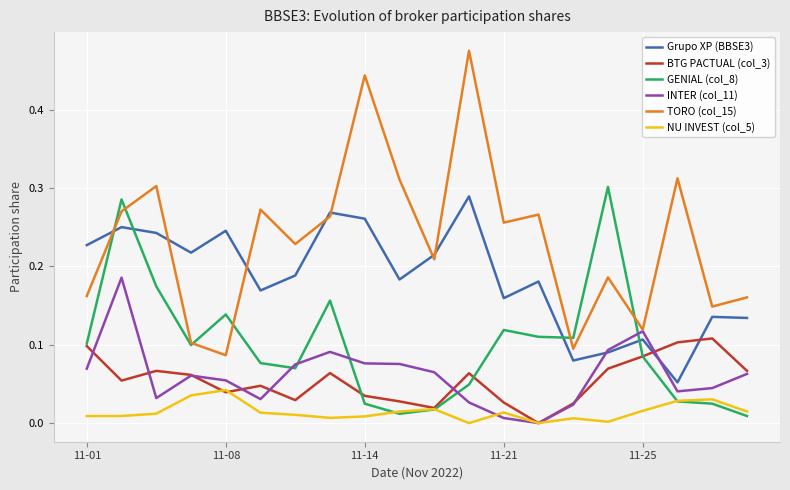

True or false: NU INVEST (col_5) and Grupo XP (BBSE3) cross at least once.

False